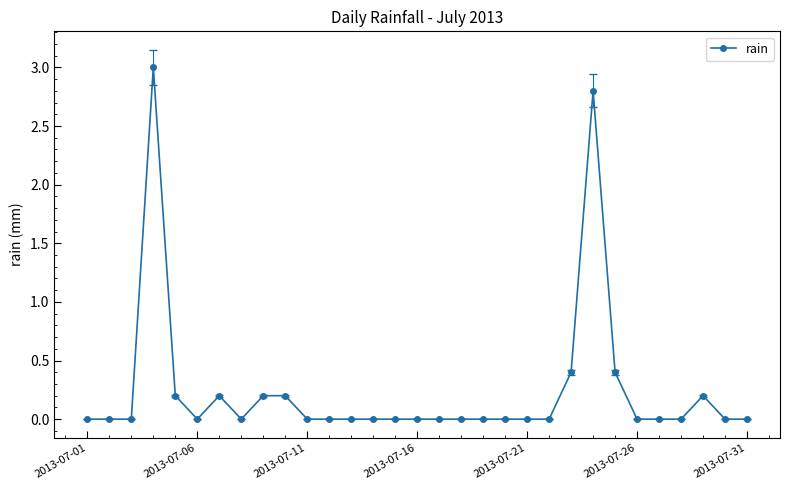

What is the value of the 7th point from the left?

0.2